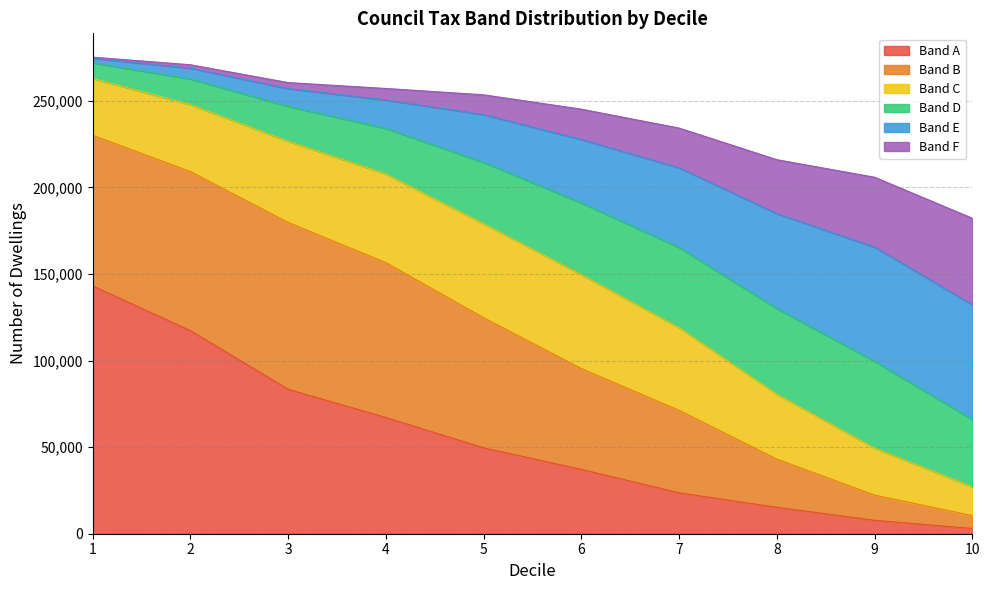

What is the maximum value for Band A?

143080